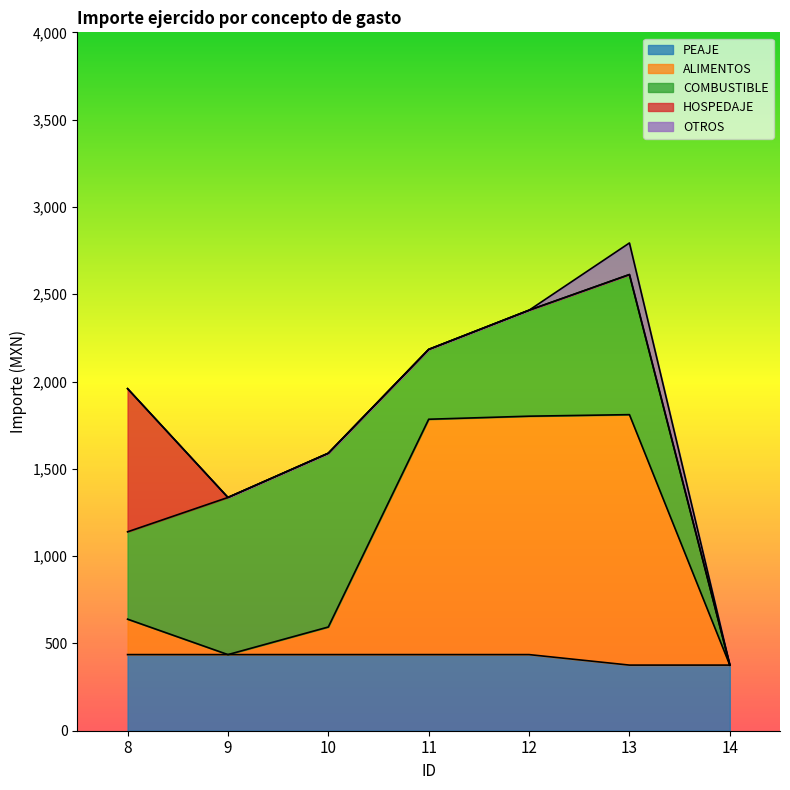

How many data points in COMBUSTIBLE are less than 606?

3